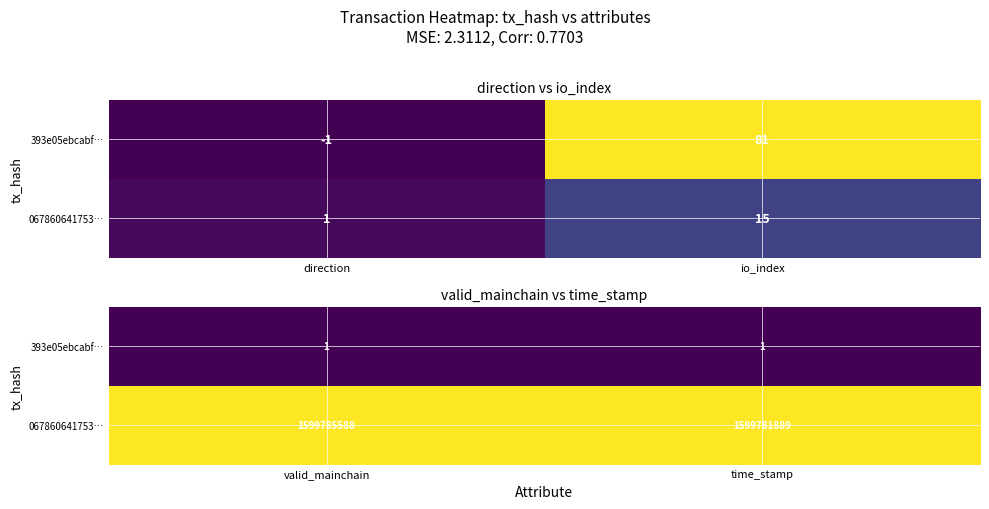

Which category has the lowest value in the 067860641753… series?

valid_mainchain